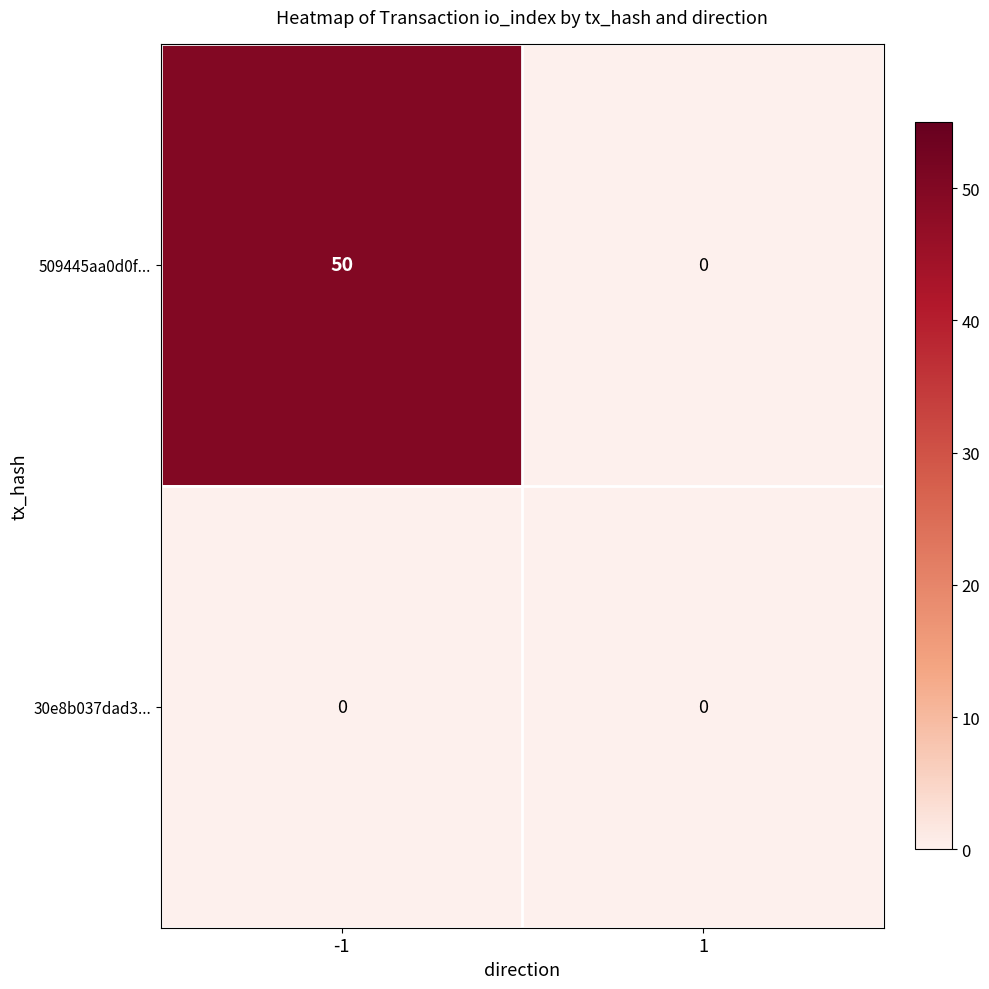

Which series has the largest total across all categories?

509445aa0d0f...